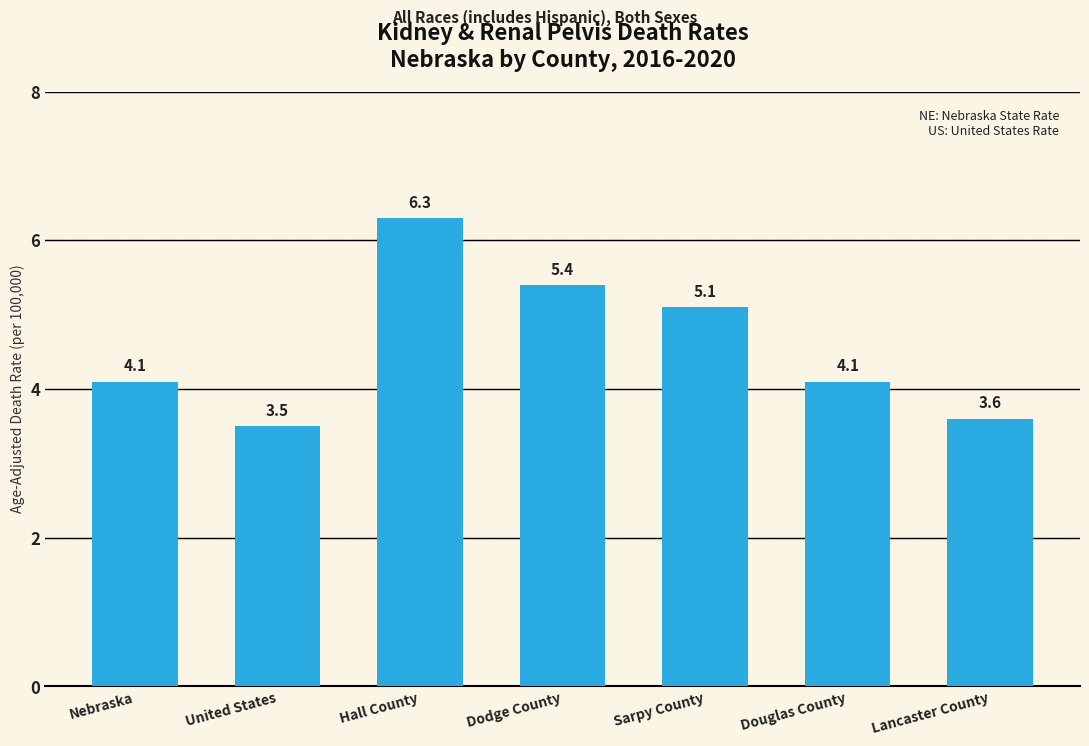

Reading left to right, list all the values displayed in this chart.

Nebraska=4.1	United States=3.5	Hall County=6.3	Dodge County=5.4	Sarpy County=5.1	Douglas County=4.1	Lancaster County=3.6